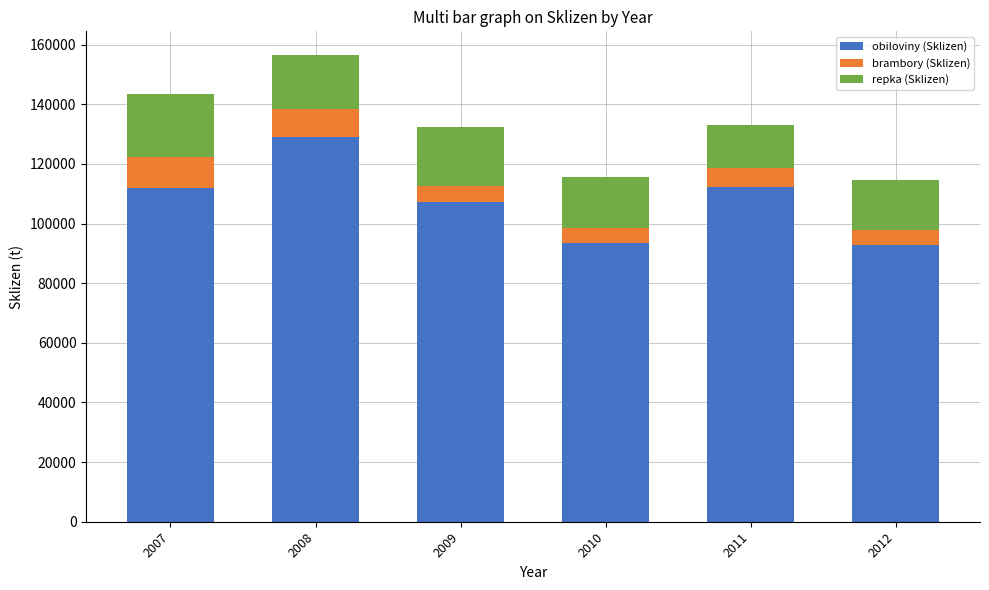

What is the lowest value of the obiloviny (Sklizen) series?

92967.1